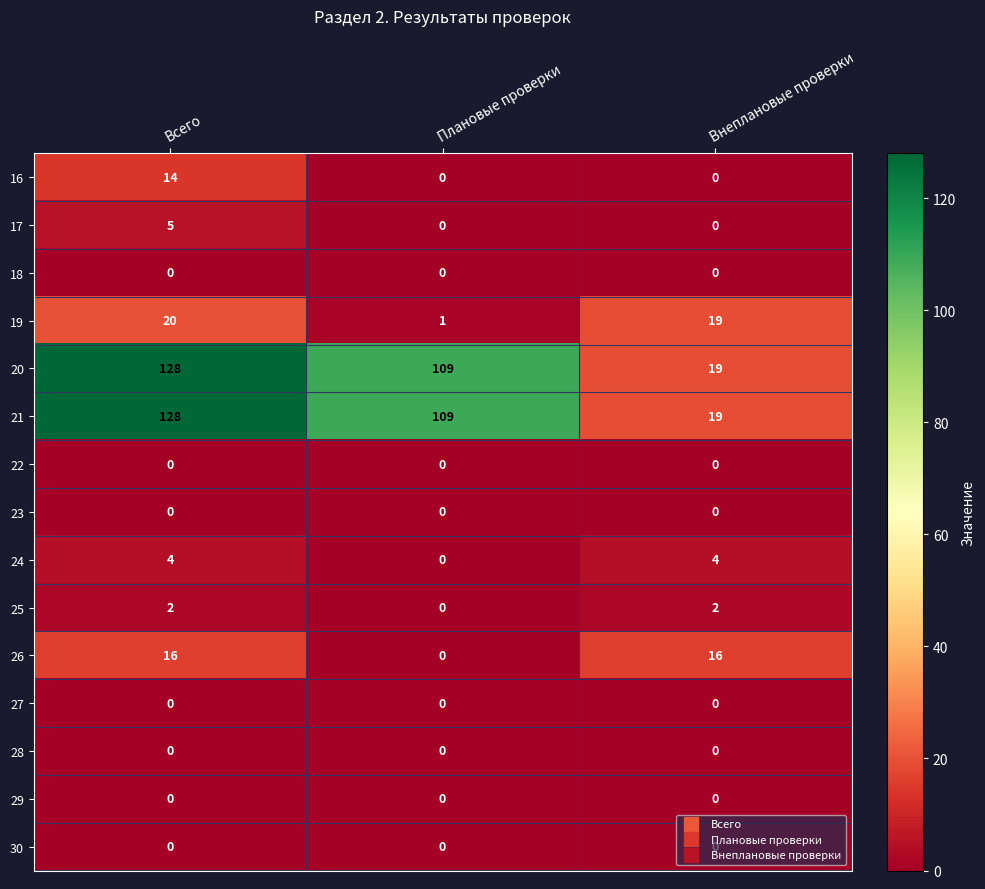

What is the total value across all series at Плановые проверки?

219